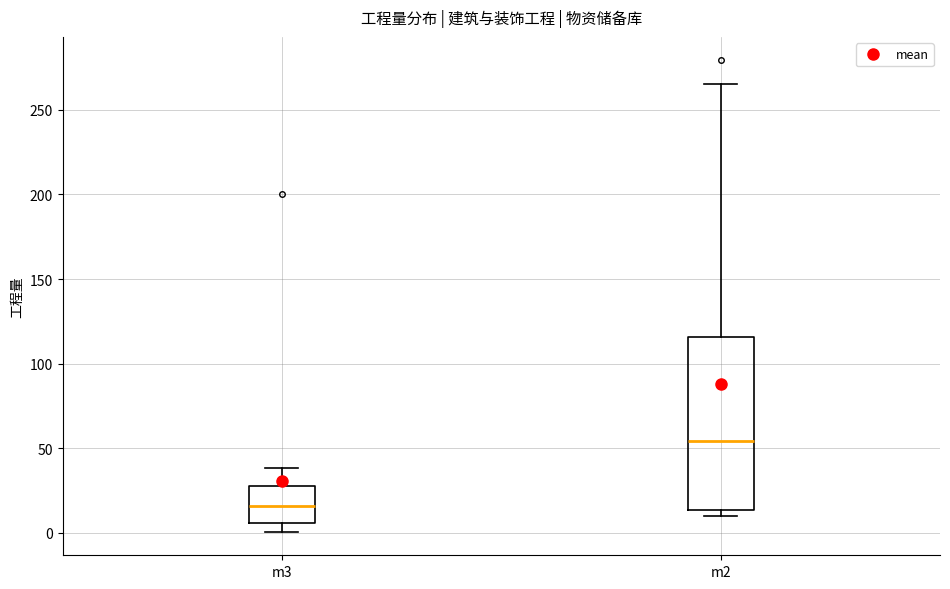

Reading left to right, transcribe this box plot: for each box, give where its median line is, the range the box spans, and where its two whiskers end, as read against the y-axis. The values are not printed on the chart, so give them approximately, as read against the axis.

m3: median 15, box 5 to 30, whiskers 0 to 40
m2: median 55, box 15 to 115, whiskers 10 to 265